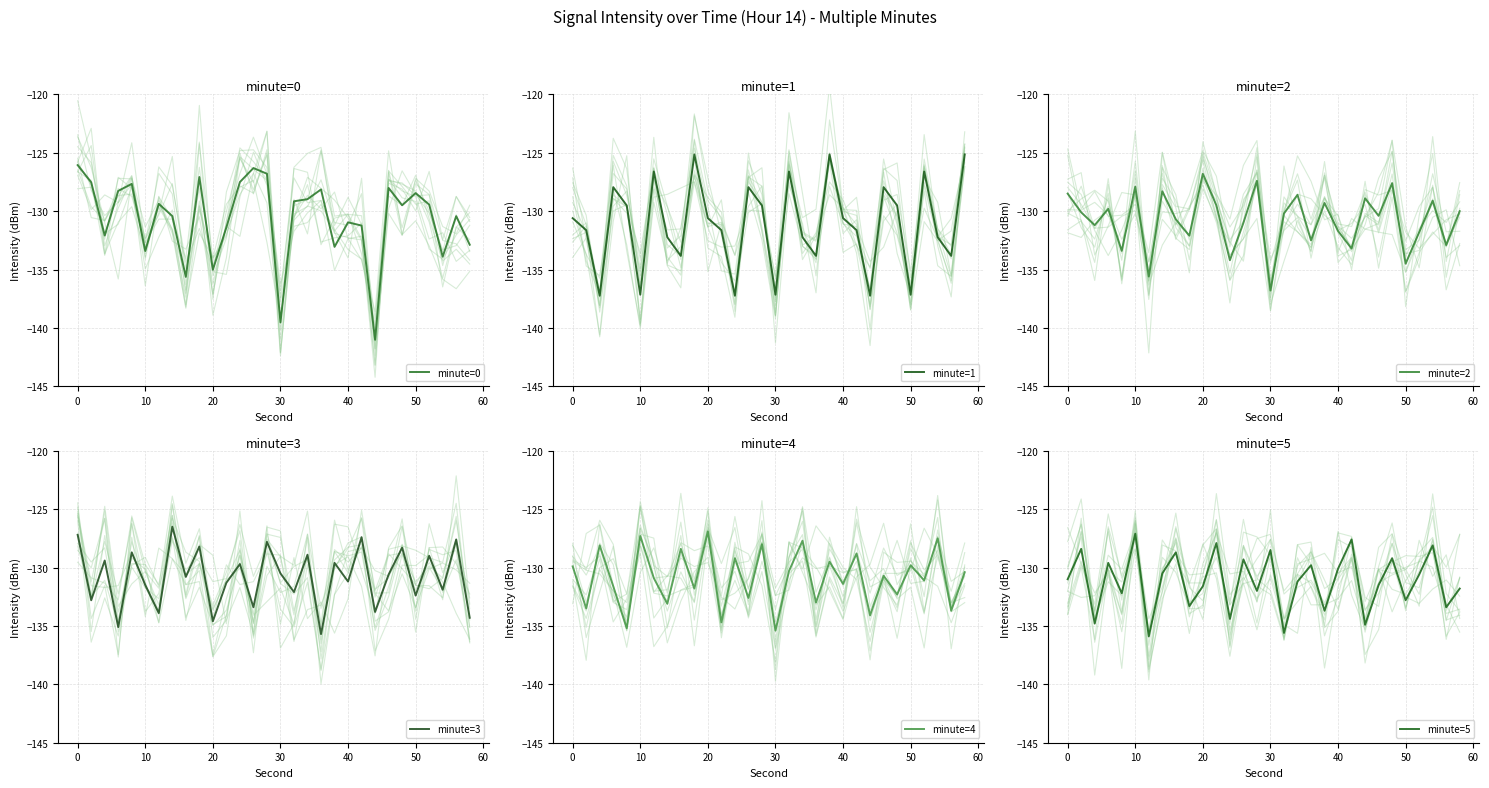

How many times do minute=5 and minute=4 cross each other?

22